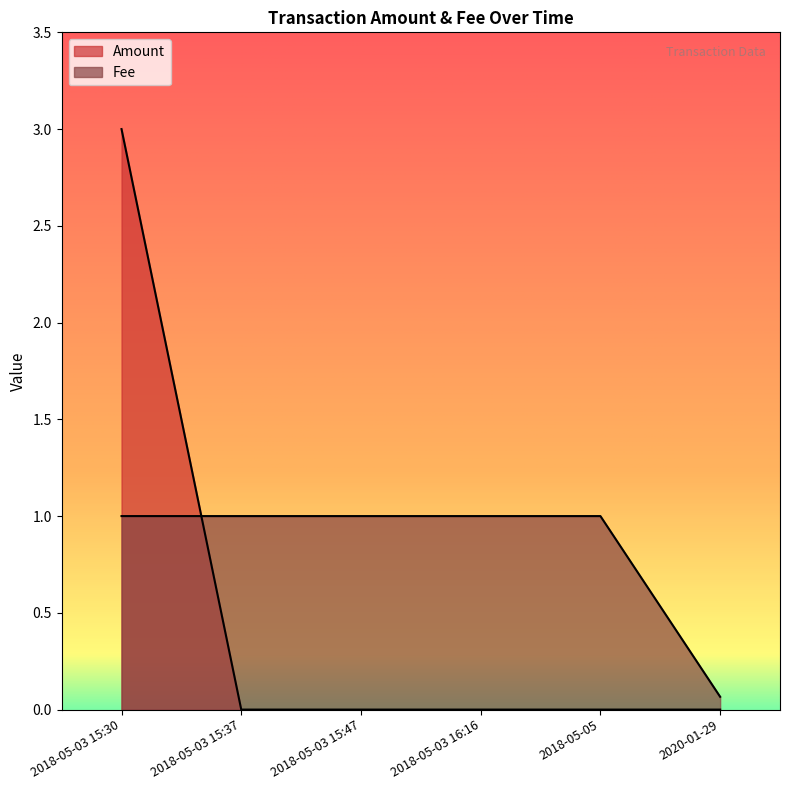

What are all the series names shown in the legend?

Amount, Fee